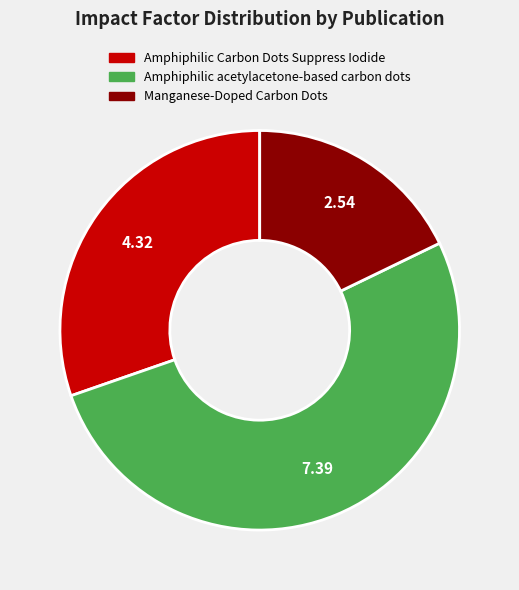

Rank the categories by value from highest to lowest.

Amphiphilic acetylacetone-based carbon dots, Amphiphilic Carbon Dots Suppress Iodide, Manganese-Doped Carbon Dots